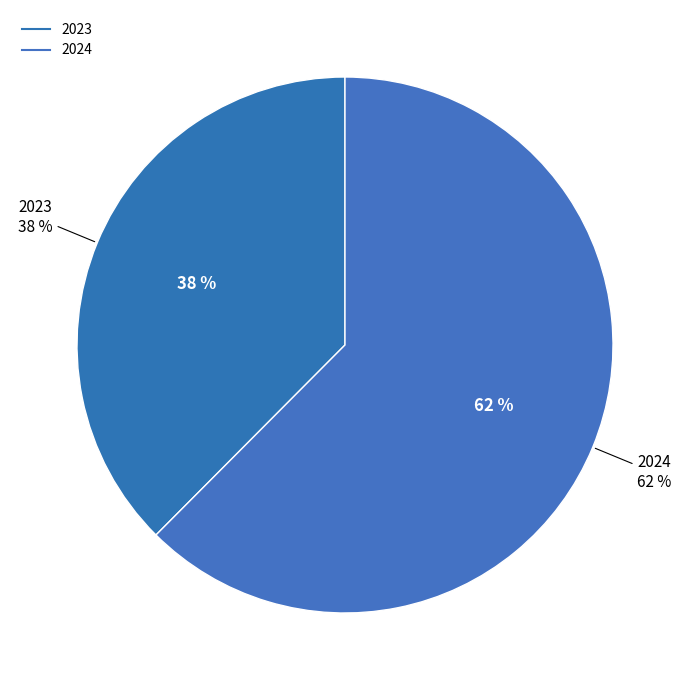

Is it true that 2023 is 38% of the pie?

True